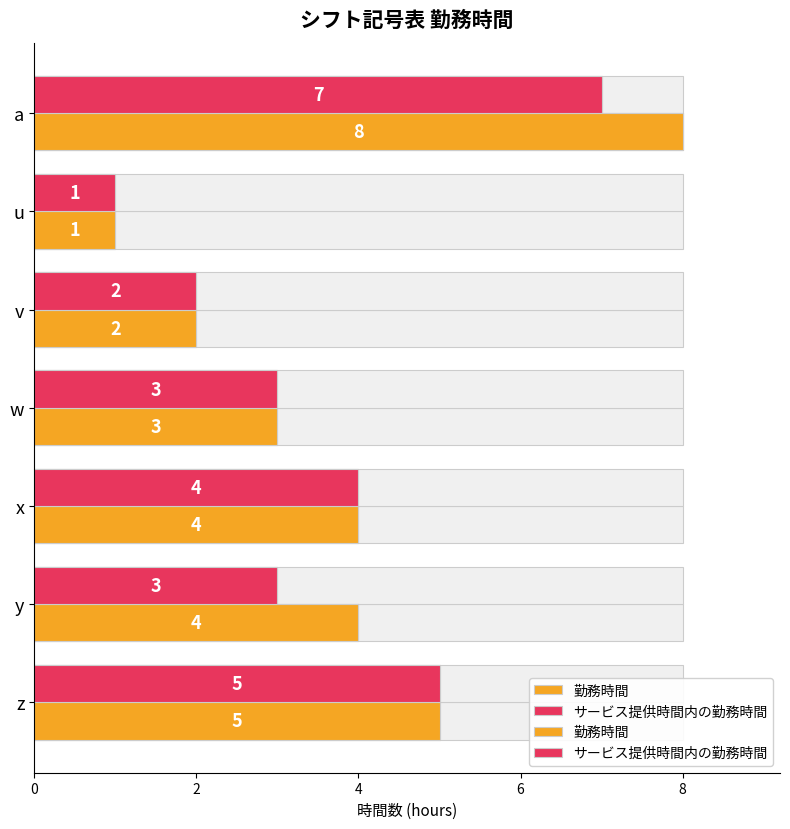

List the series in order of their overall mean, lowest first.

サービス提供時間内の勤務時間, 勤務時間